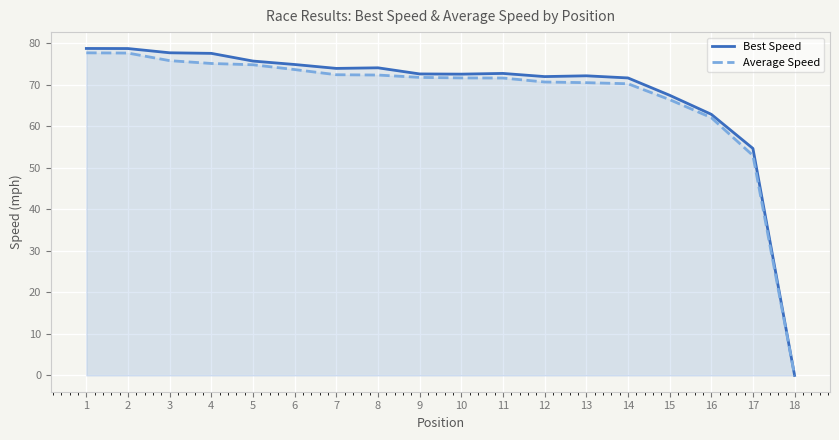

How many lines are shown in the chart?

2